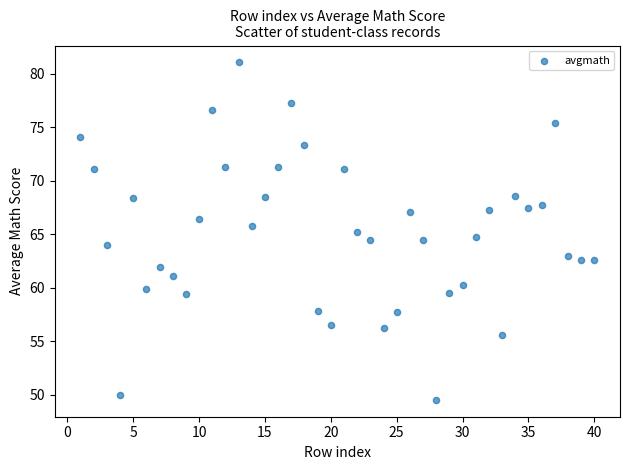

What is the range of Y values (max minus min)?

31.5